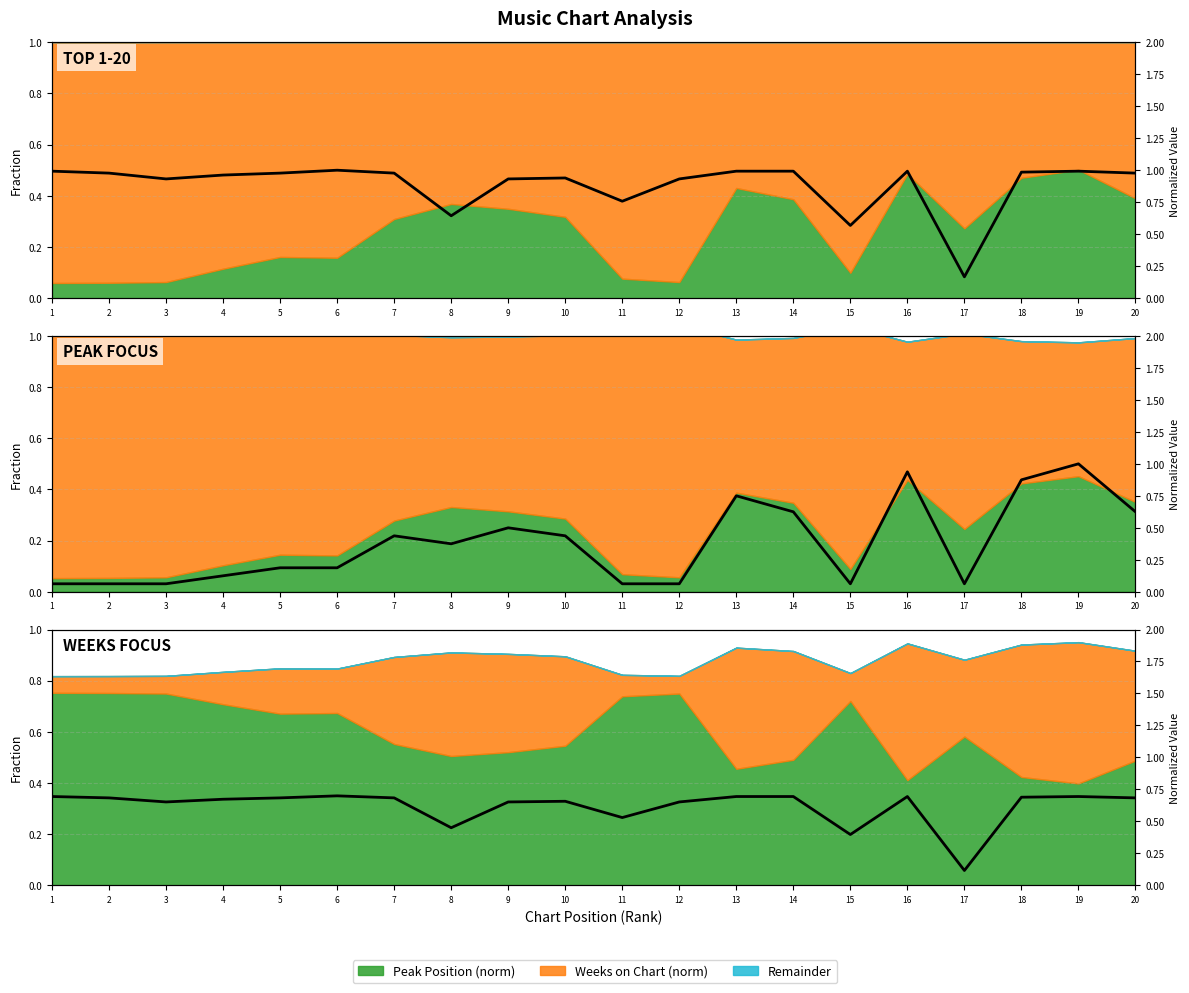

Where is the first local minimum?

3